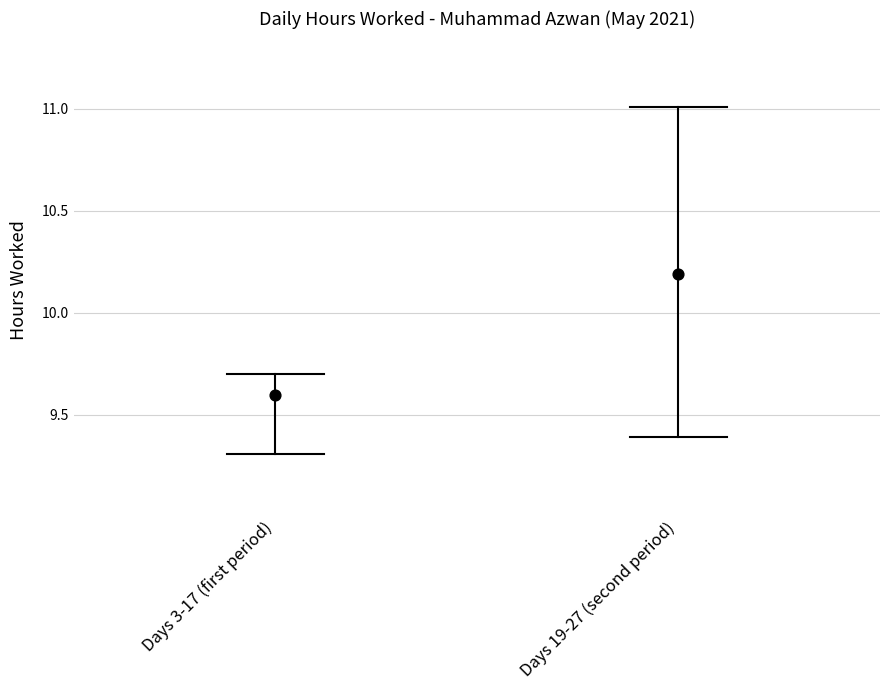

What are all the series names shown in the legend?

Days 3-17 (first period), Days 19-27 (second period)